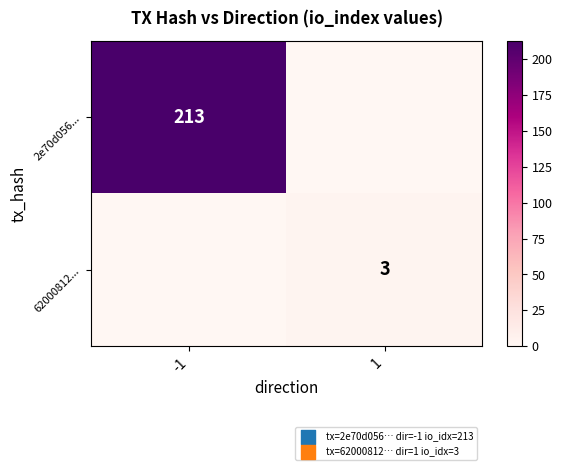

True or false: 62000812... has a value of 3 at 1.

True